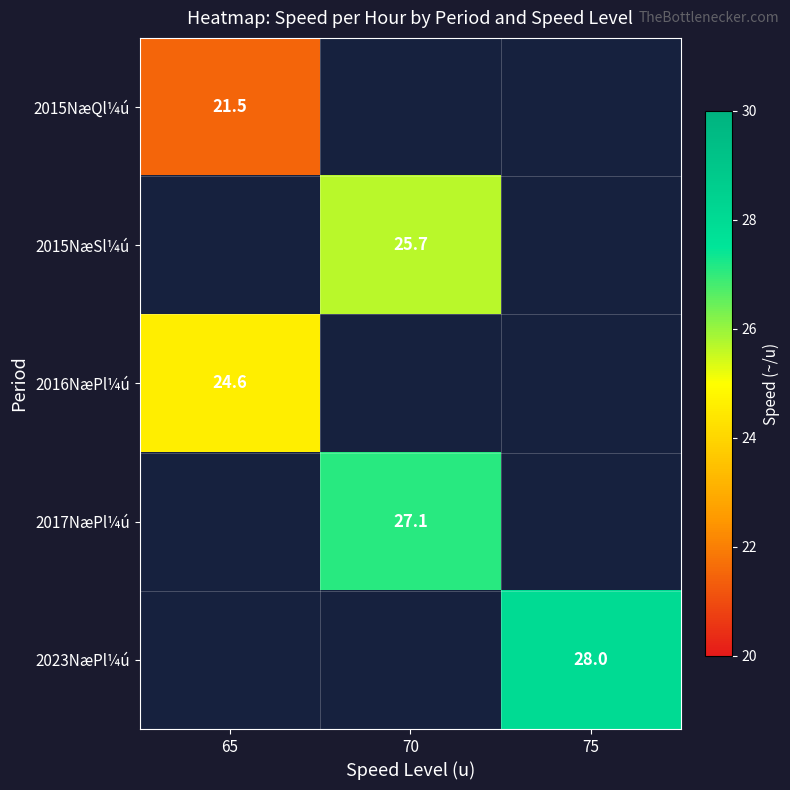

What is the smallest value displayed?

21.5